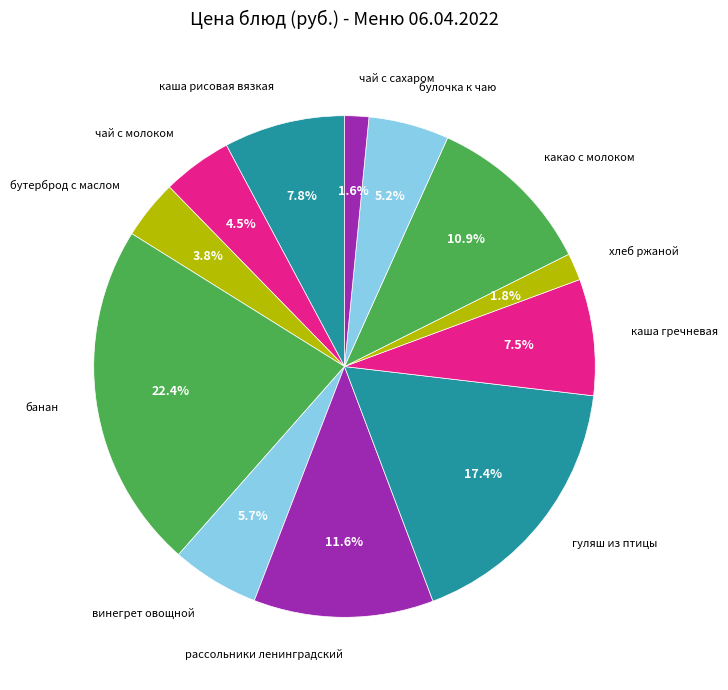

What is the ratio of the value at бутерброд с маслом to the value at булочка к чаю?

0.7